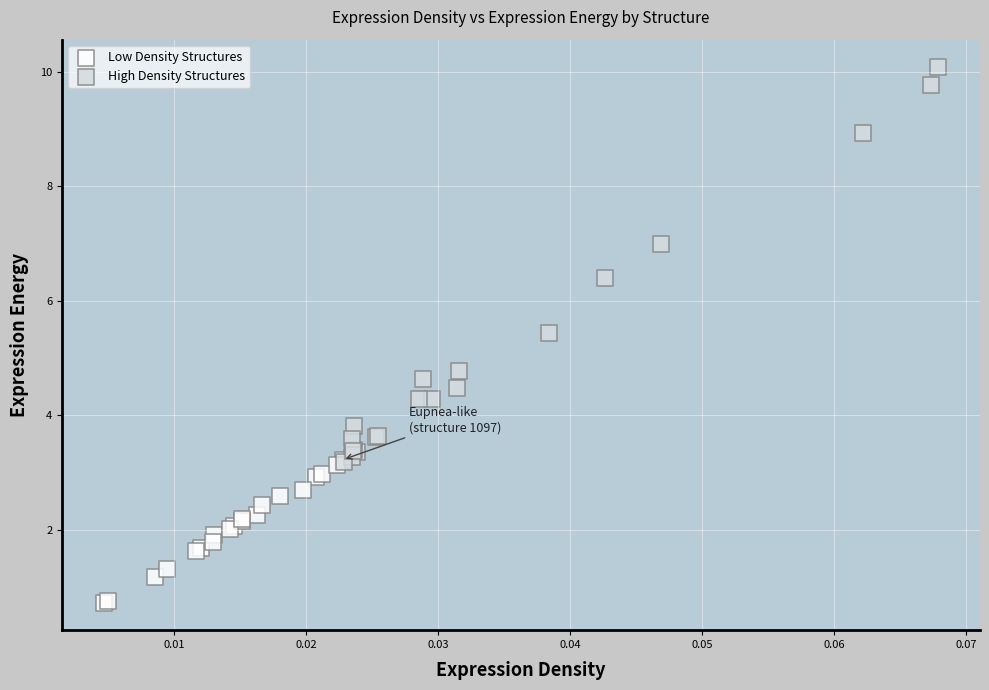

Which series reaches the maximum Y coordinate?

High Density Structures